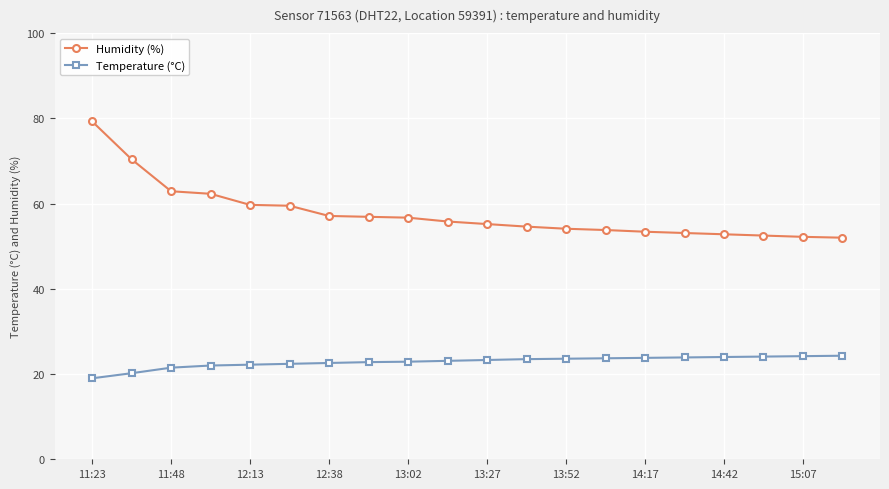

What is the value of the Temperature (°C) point at the 15th from the left?

23.8